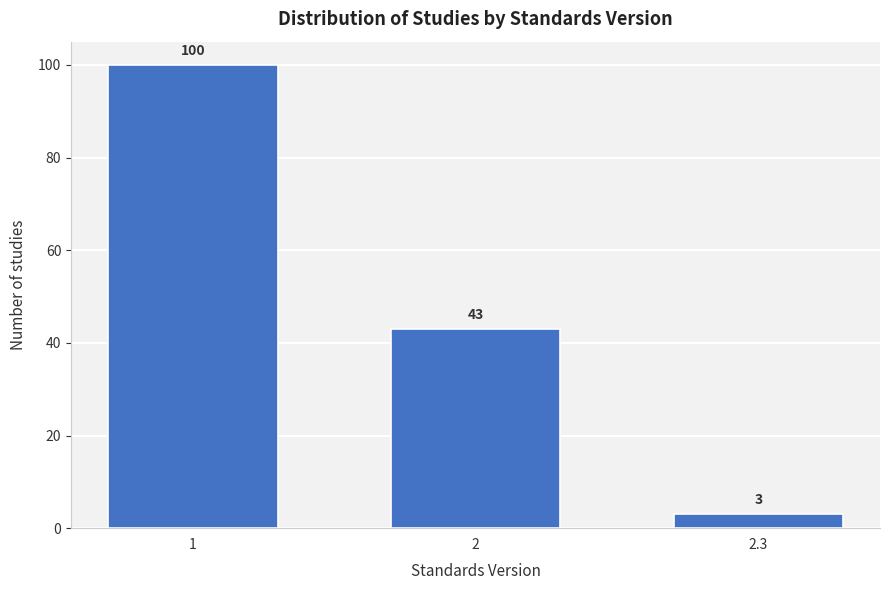

Reading left to right, list all the values displayed in this chart.

100	43	3